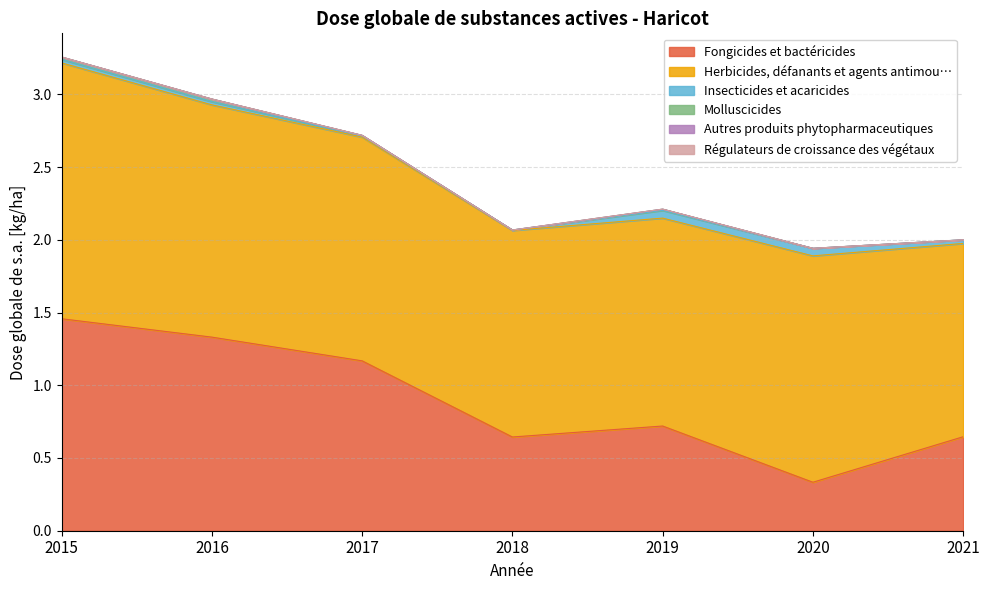

Reading left to right, list all the values displayed in this chart.

Fongicides et bactéricides: 1.5	1.3	1.2	0.6	0.7	0.3	0.6
Herbicides, défanants et agents antimou…: 1.8	1.6	1.5	1.4	1.4	1.6	1.3
Insecticides et acaricides: 0.0	0.0	0.0	0.0	0.1	0.1	0.0
Molluscicides: 0.0	0.0	0.0	0.0	0.0	0.0	0.0
Autres produits phytopharmaceutiques: 0.0	0.0	0.0	0.0	0.0	0.0	0.0
Régulateurs de croissance des végétaux: 0.0	0.0	0.0	0.0	0.0	0.0	0.0